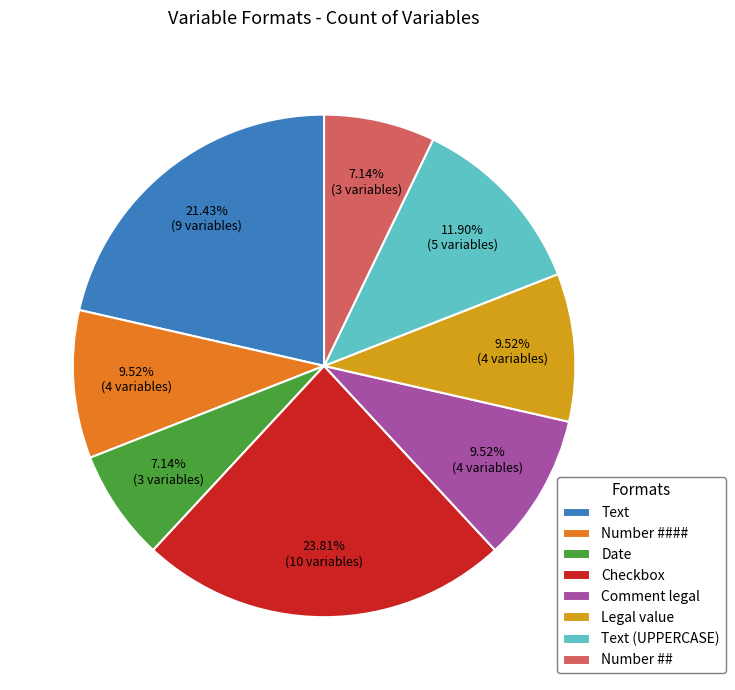

How many slices are in this pie chart?

8